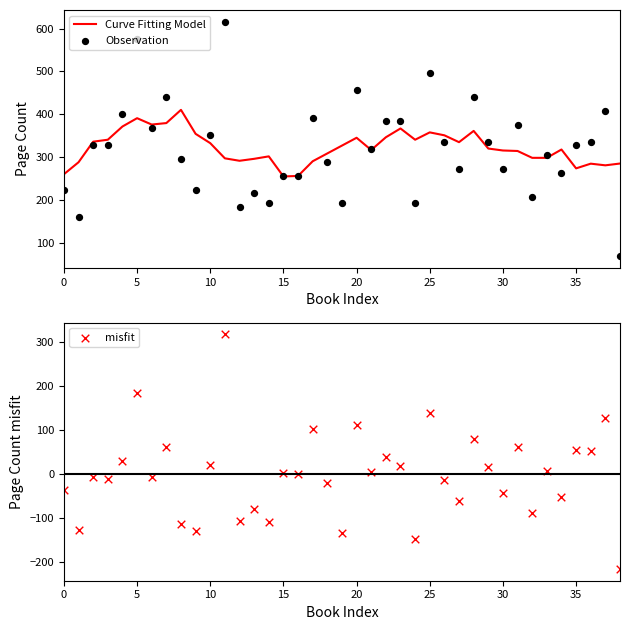

What is the total value across all series at 28?

880.0